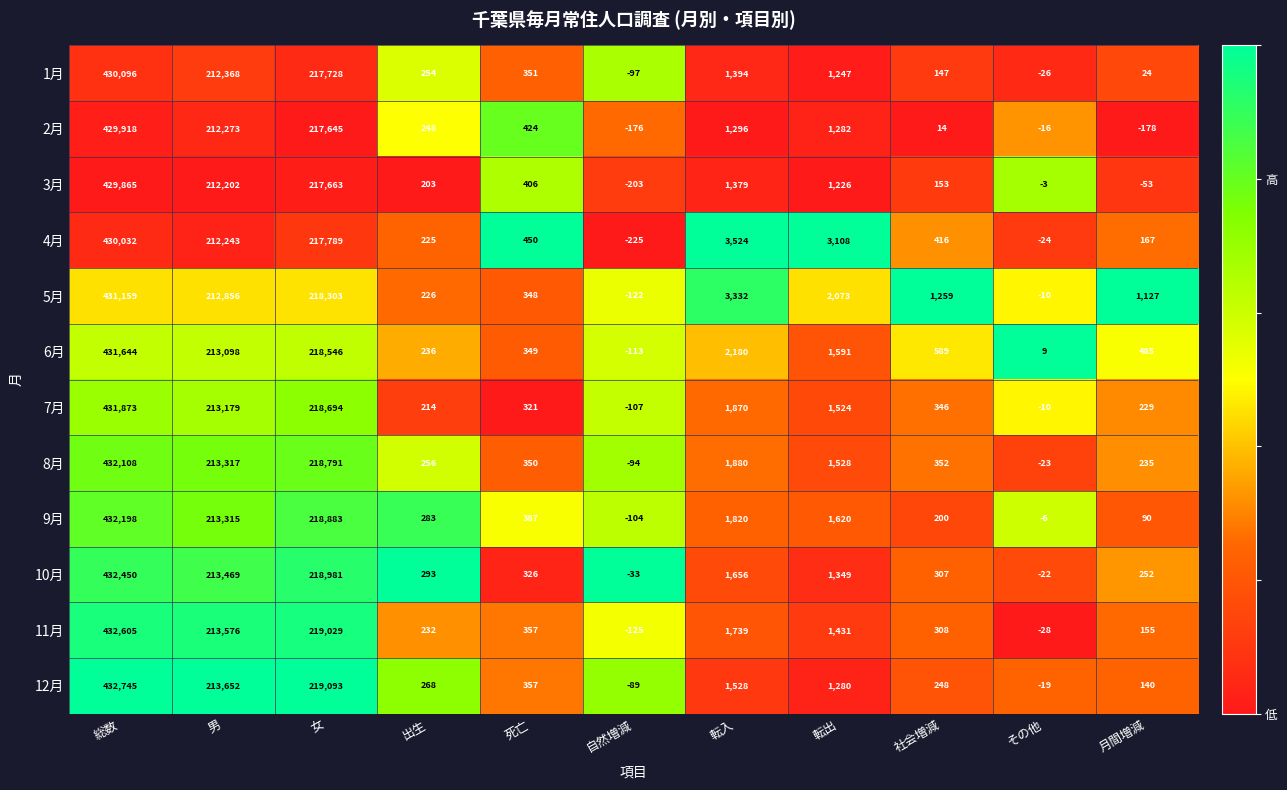

At how many categories does at least one series exceed 138729?

3